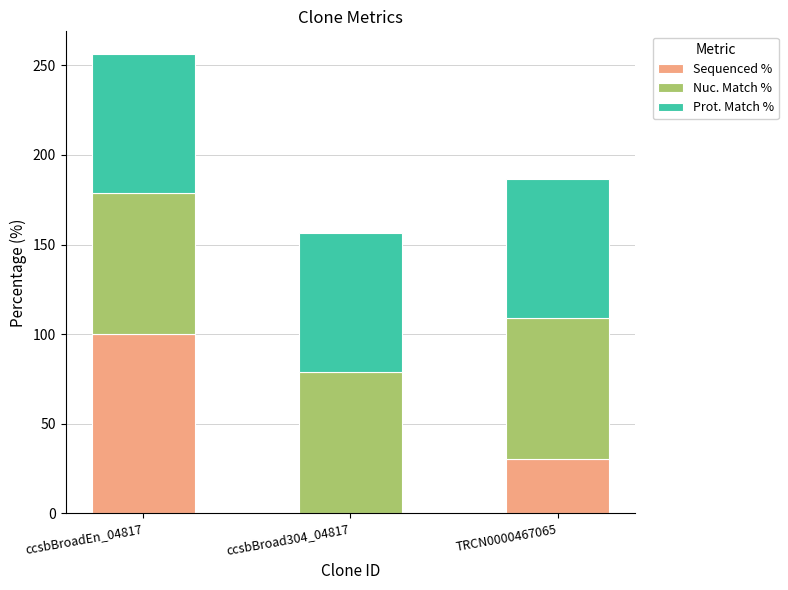

What is the sum of the Sequenced % values at TRCN0000467065 and ccsbBroad304_04817?

30.4